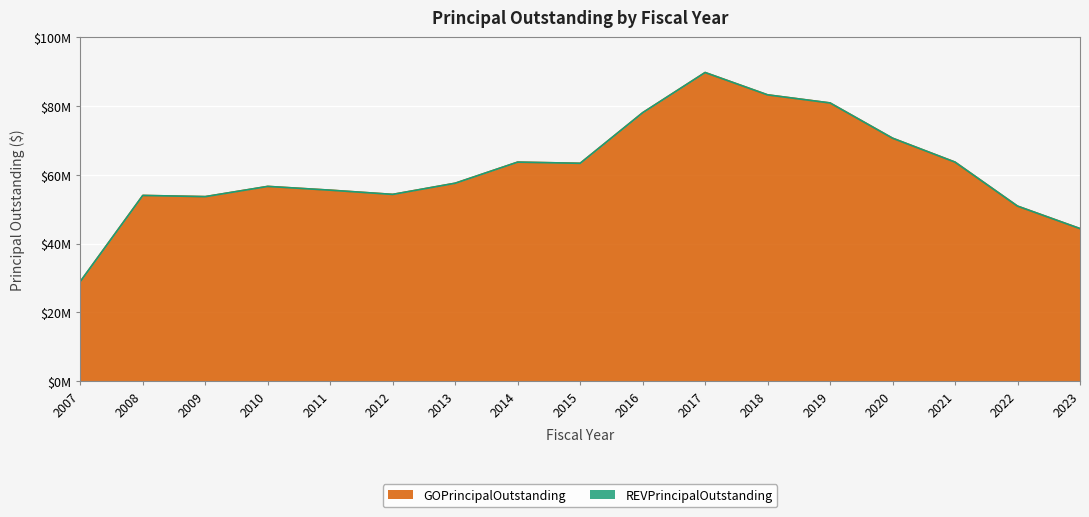

Where is the first local minimum?

2009